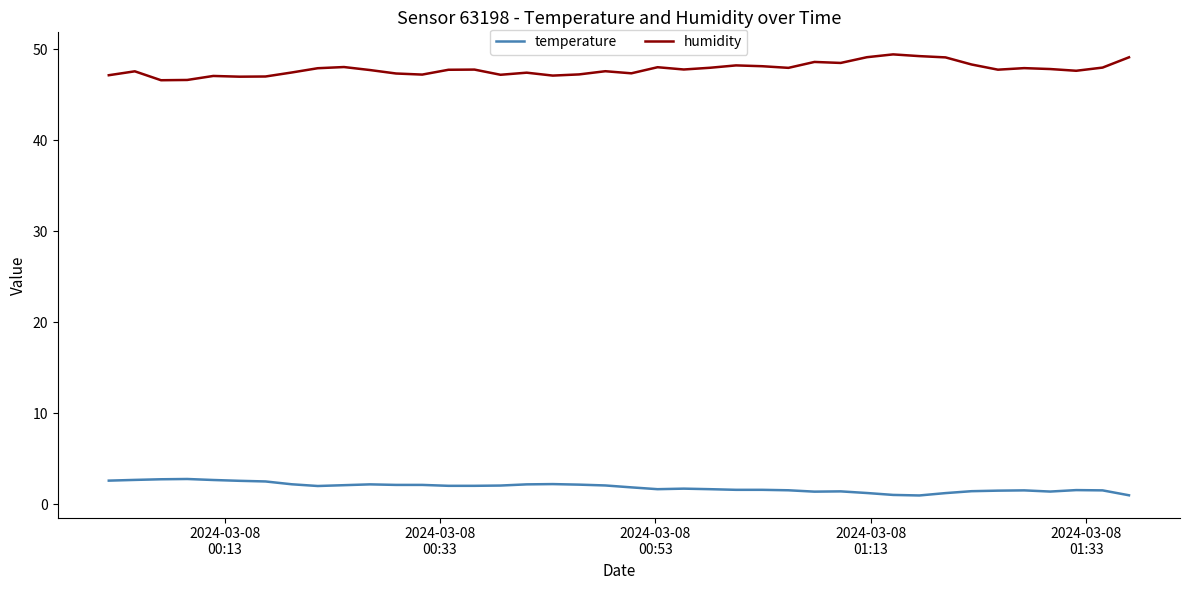

What is the difference between the maximum and minimum values in the temperature series?

1.8